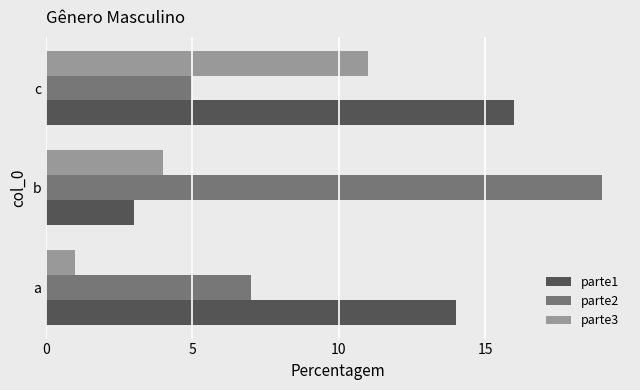

Count the number of data series in this chart.

3